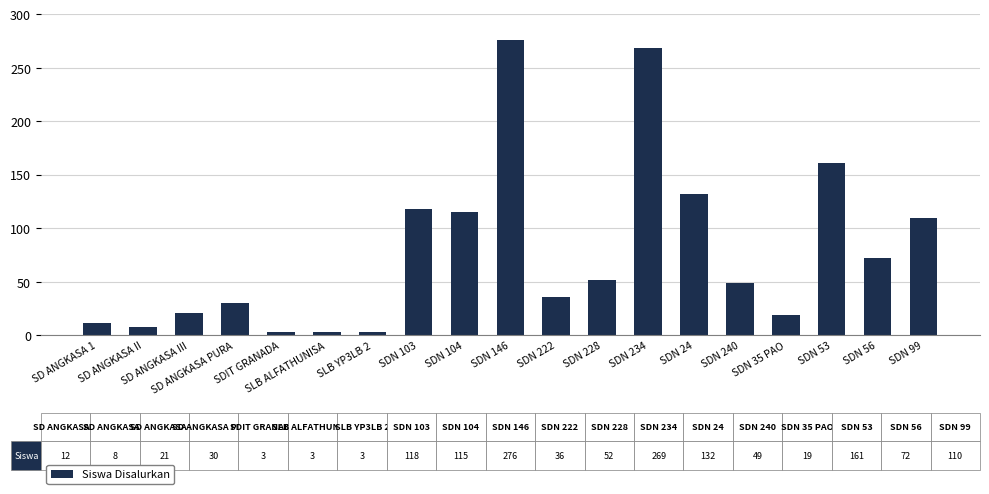

Where is the data nearest to the value 139?

SDN 24